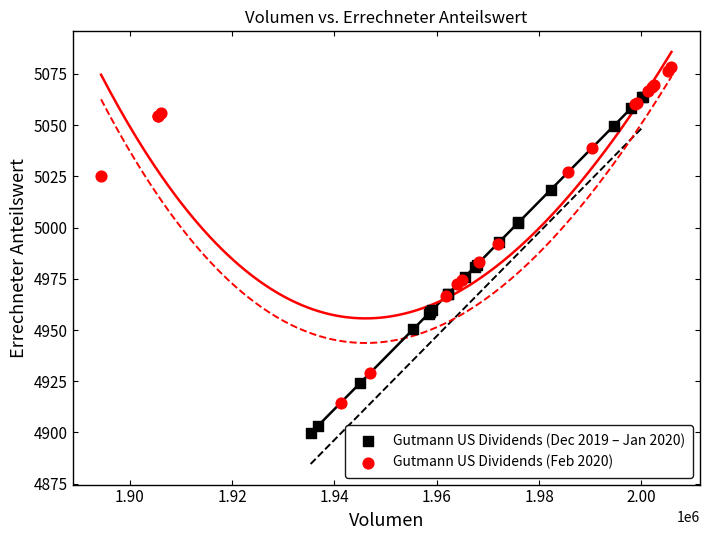

Which series contains the highest Y value?

Gutmann US Dividends (Feb 2020)